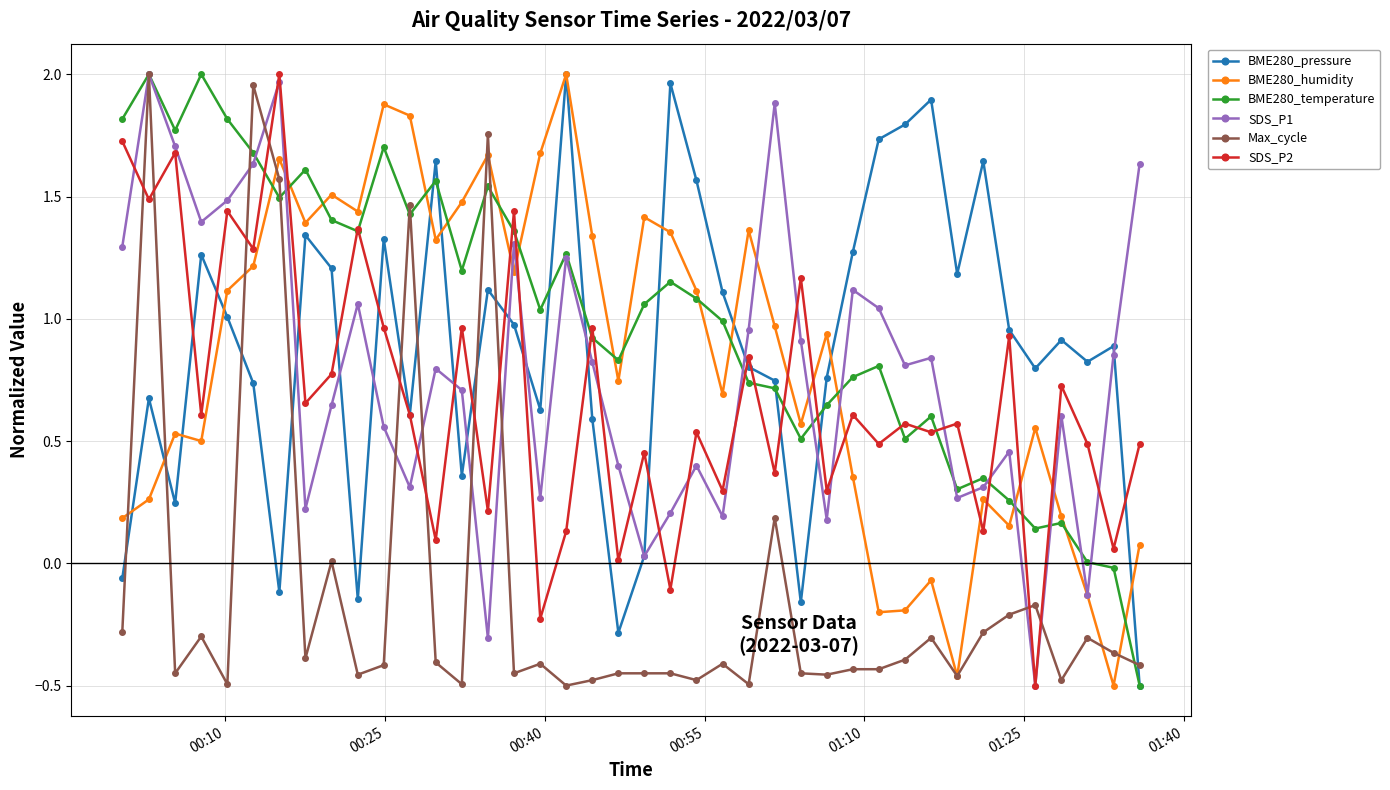

In BME280_pressure, how many points are higher than both neighbors (excluding endpoints)?

12